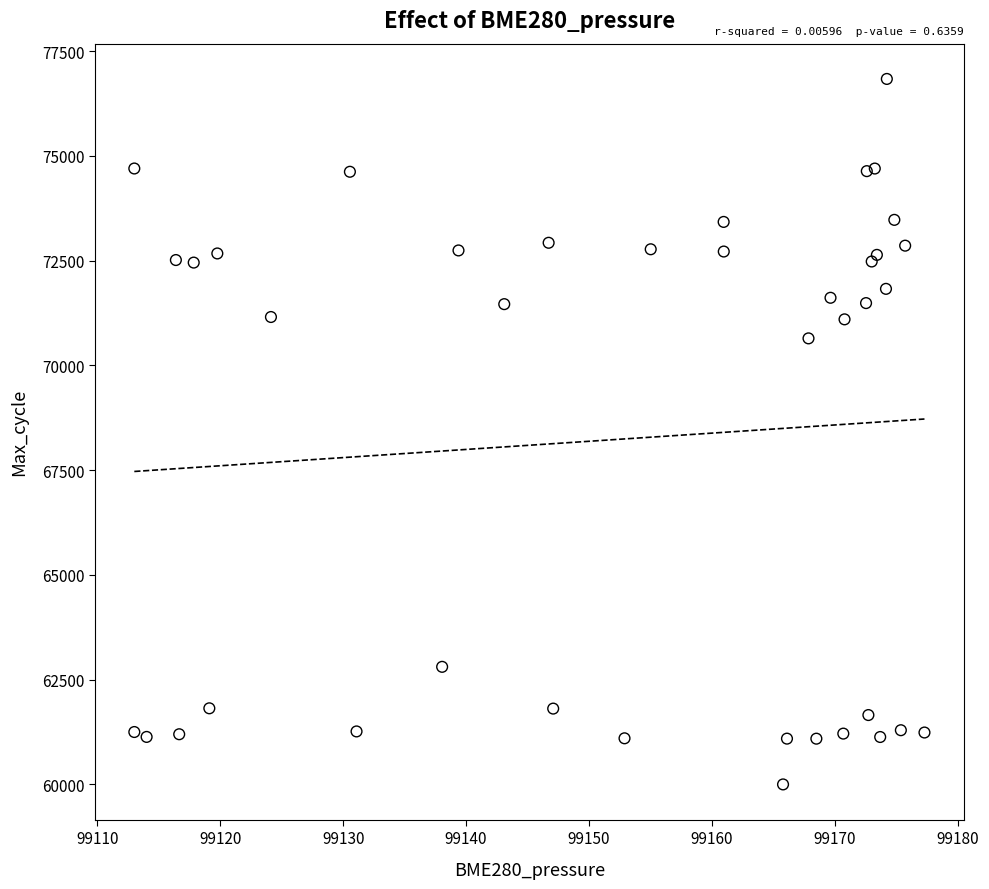

What Y value in the scatter plot is closest to 68416?

70644